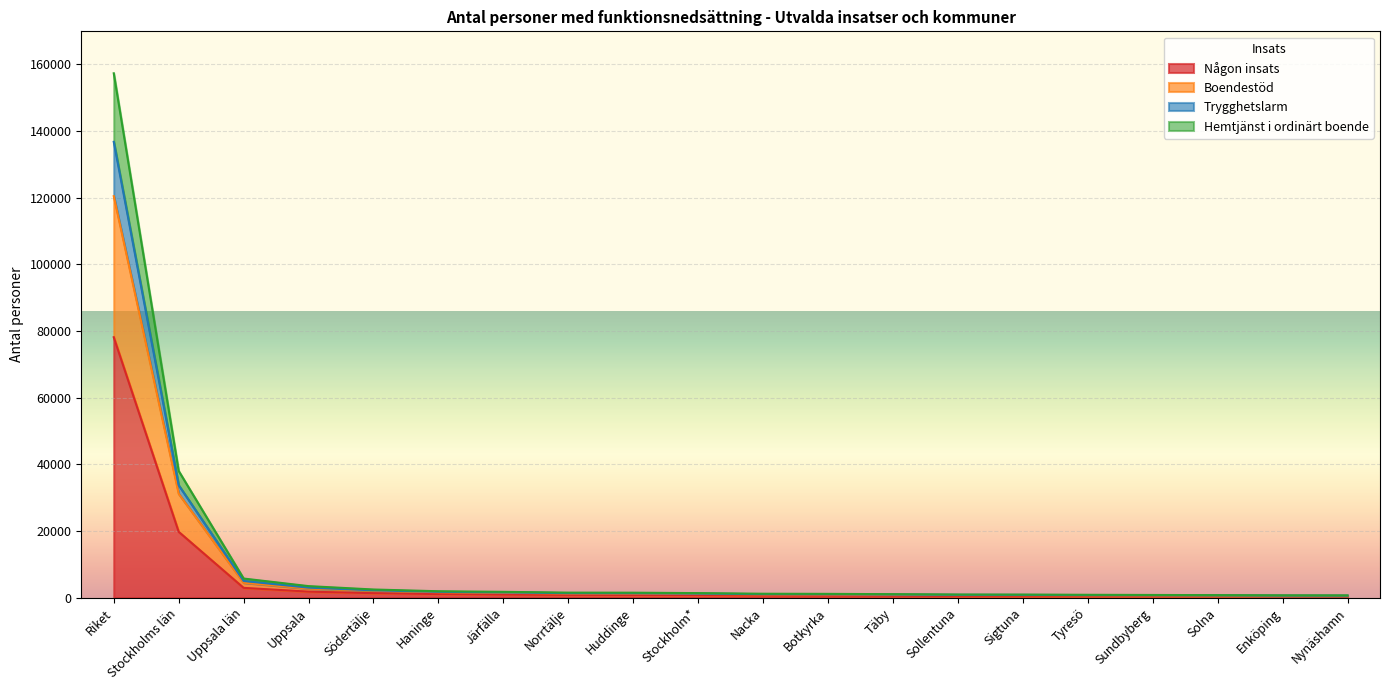

What is the highest value of the Någon insats series?

78161